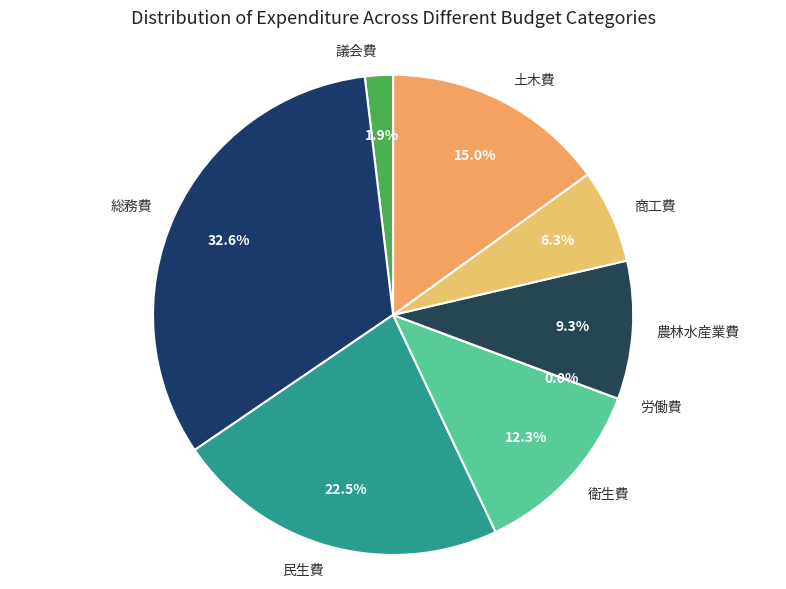

To the nearest percent, what is the difference between the largest and smallest slice percentages?

33%